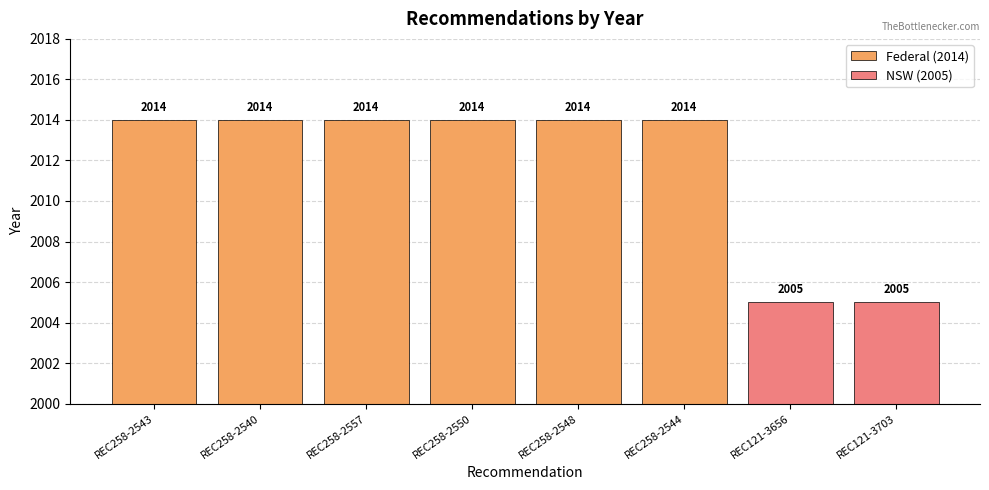

Rank the categories by value from highest to lowest.

REC258-2543, REC258-2540, REC258-2557, REC258-2550, REC258-2548, REC258-2544, REC121-3656, REC121-3703